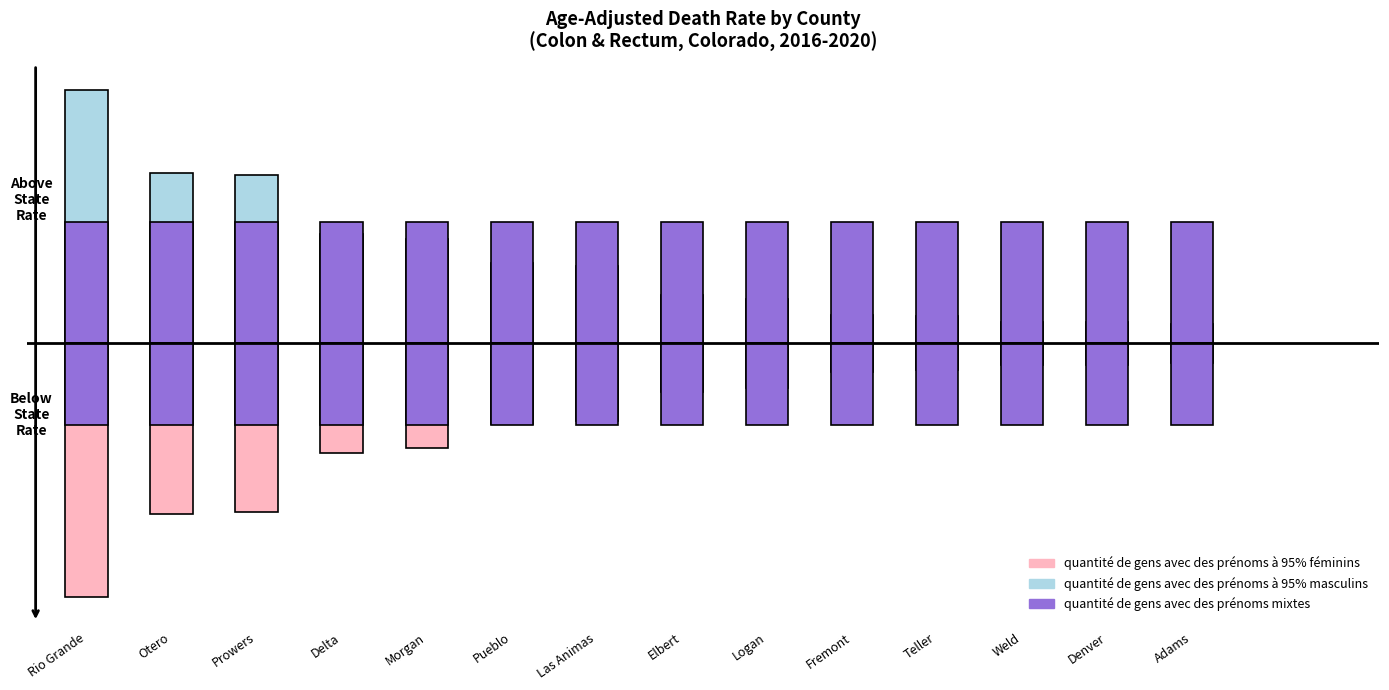

What is the label of the 3rd bar from the left?

Prowers